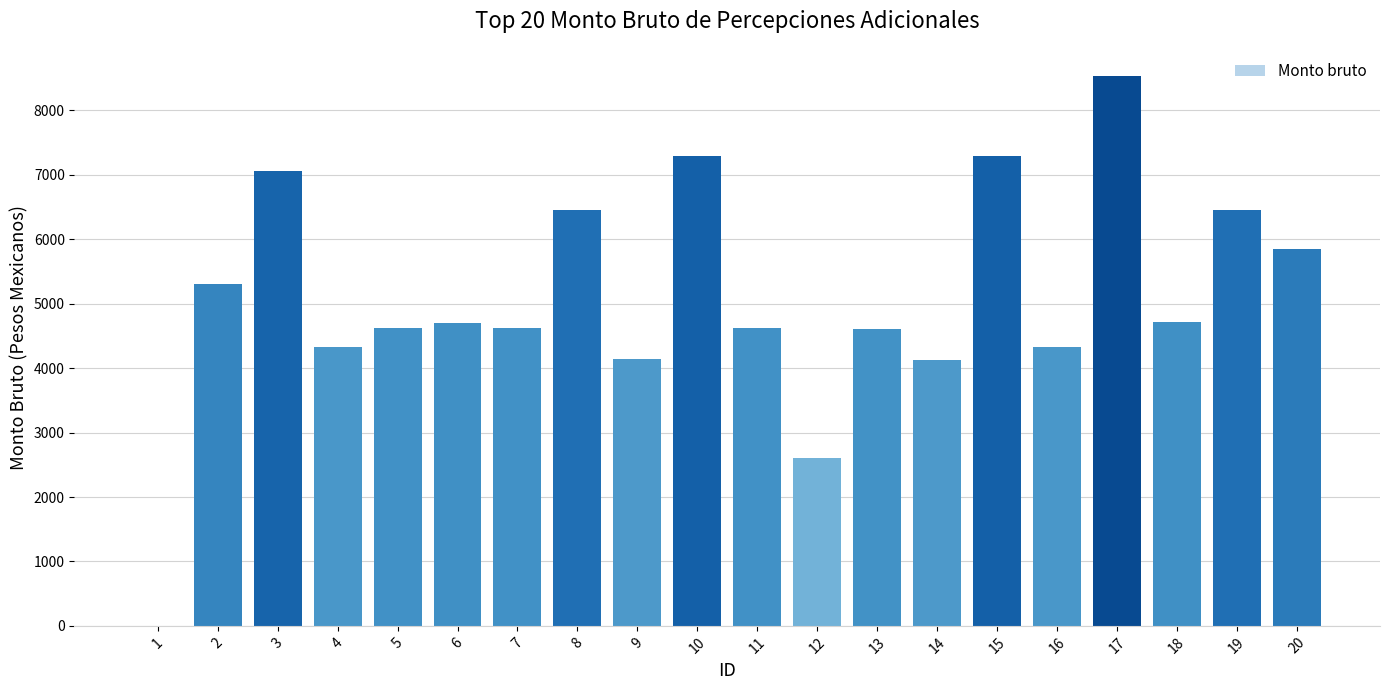

How many positive values are there?

19